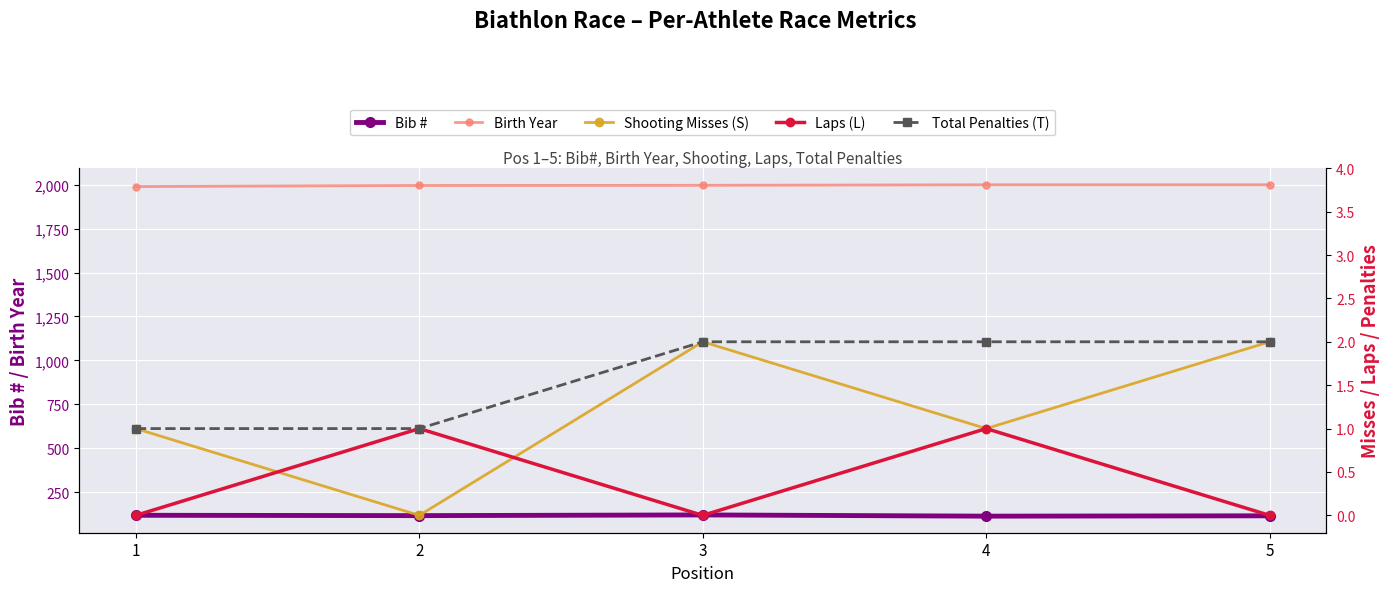

How many Birth Year values are between 1995 and 1999?

4